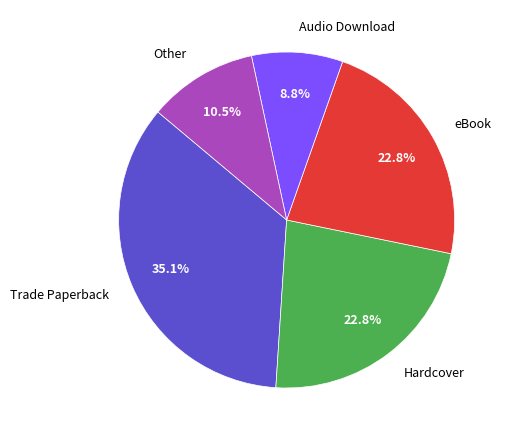

To the nearest percent, what portion does Audio Download represent?

9%